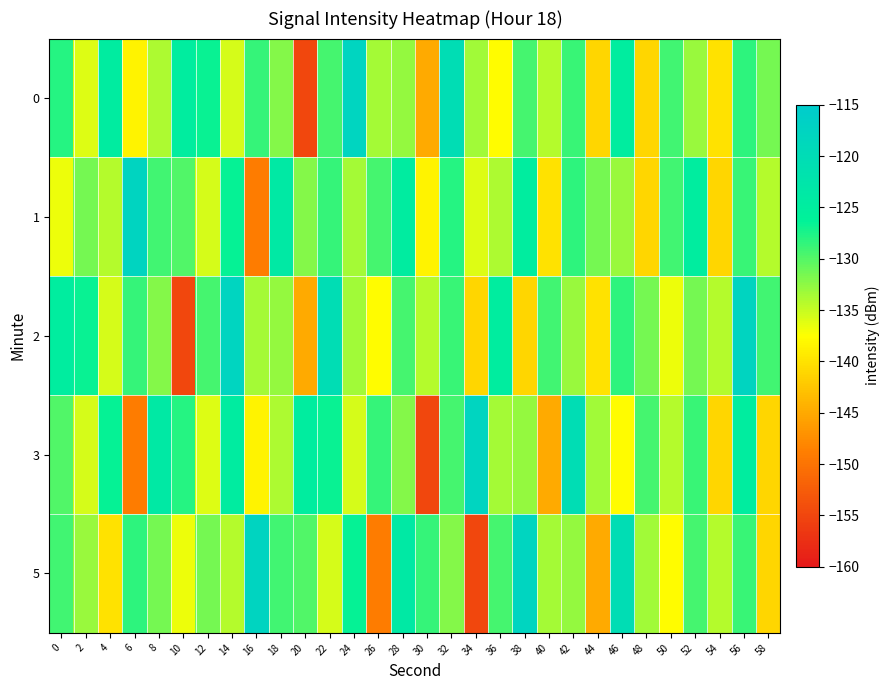

Which series has the widest spread of values?

2